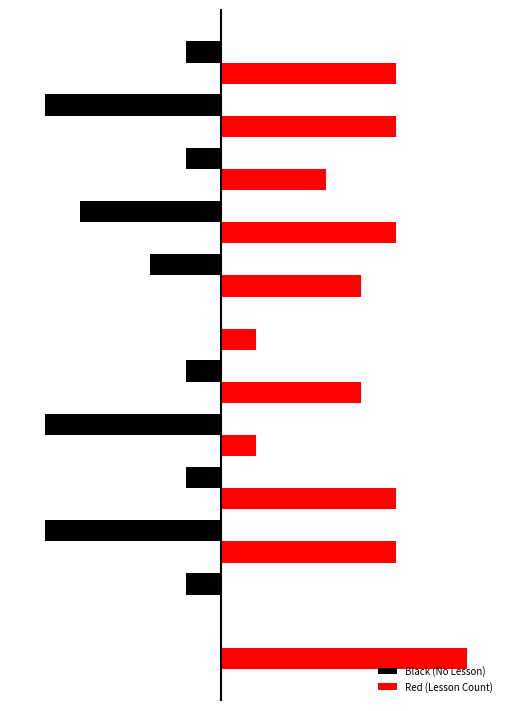

What is the difference between the maximum and minimum values in the Black (No Lesson) series?

5